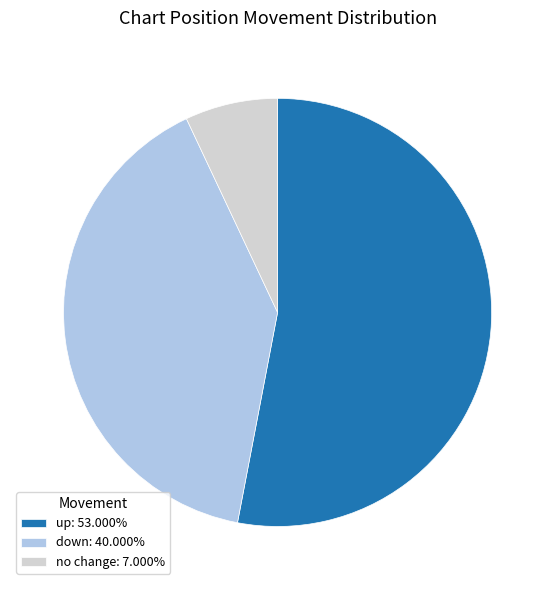

Approximately how many times larger is the value at down: 40.000% compared to no change: 7.000%?

5.7